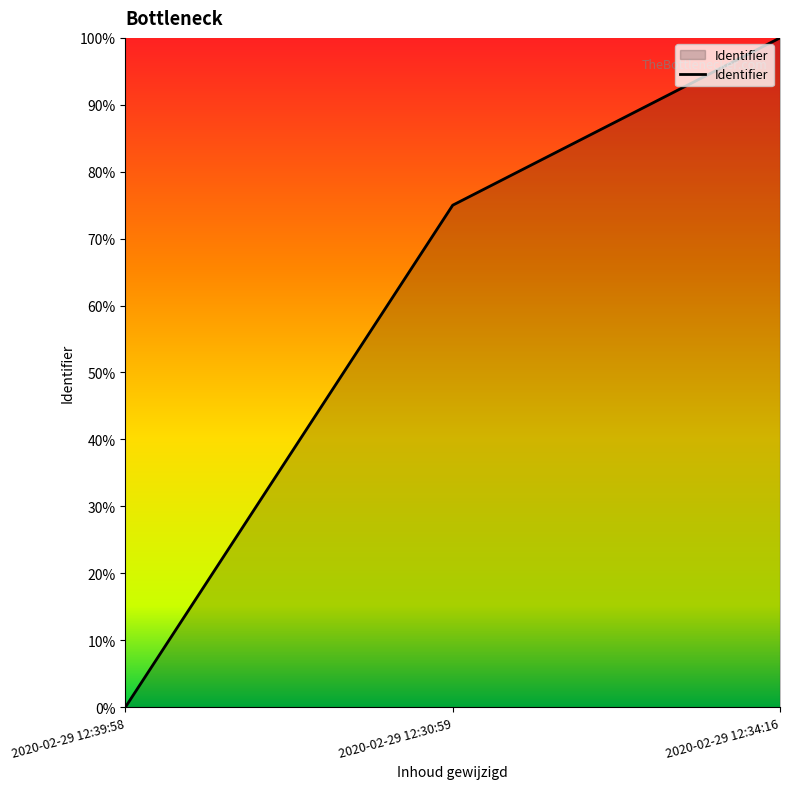

Does the chart have visible grid lines?

No